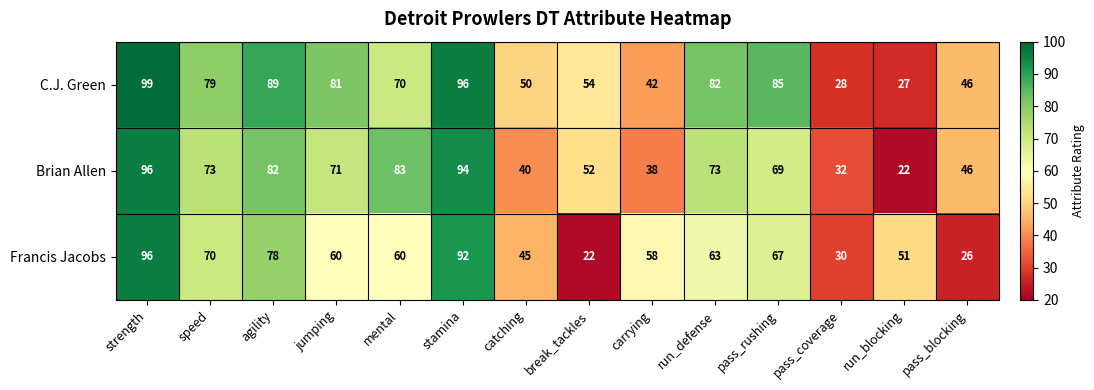

At which label does C.J. Green first exceed 79?

strength